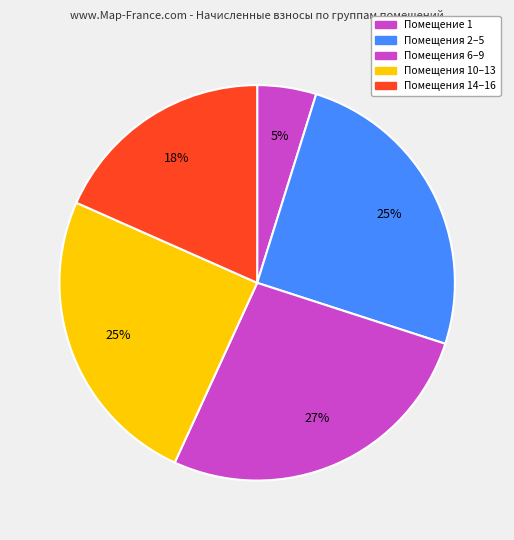

Count the number of slices in the pie.

5